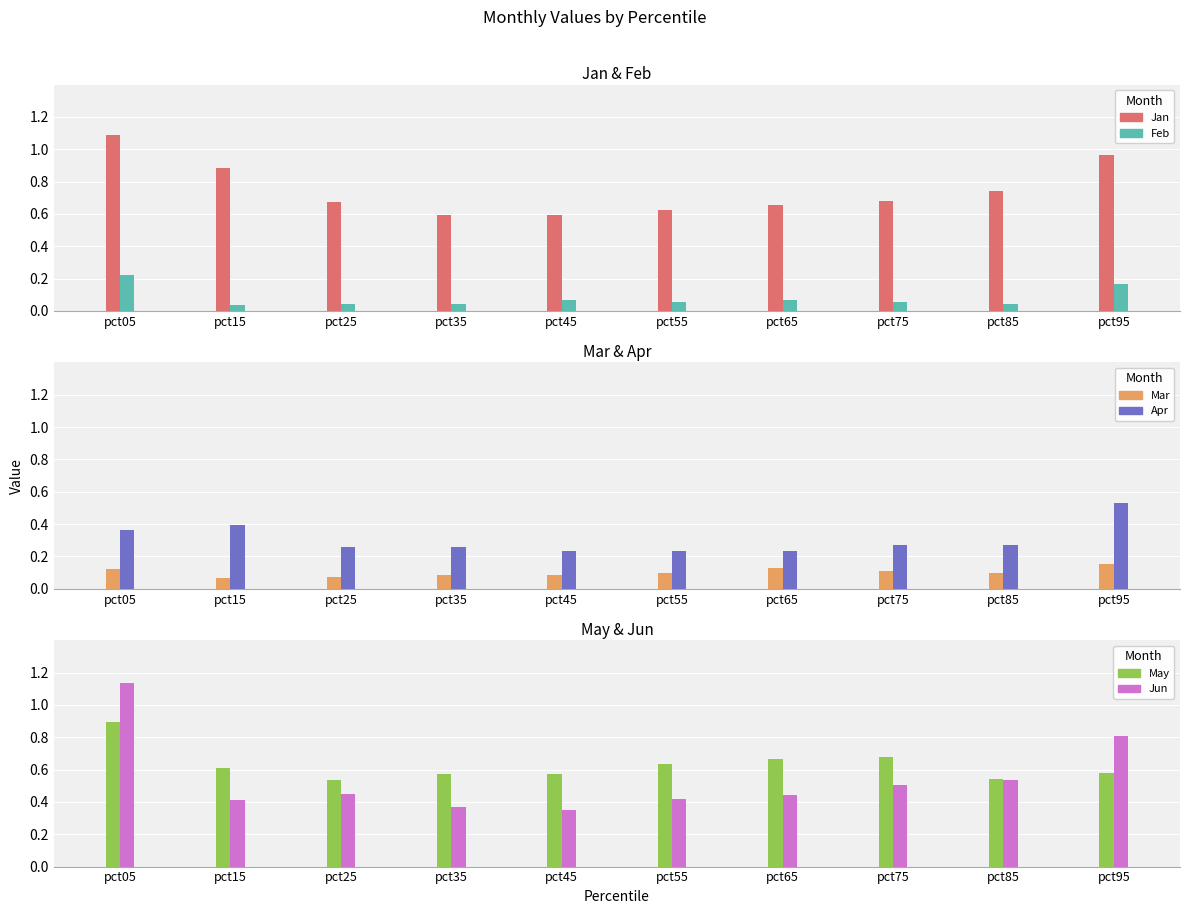

Which has a higher value, pct95 or pct65?

pct95